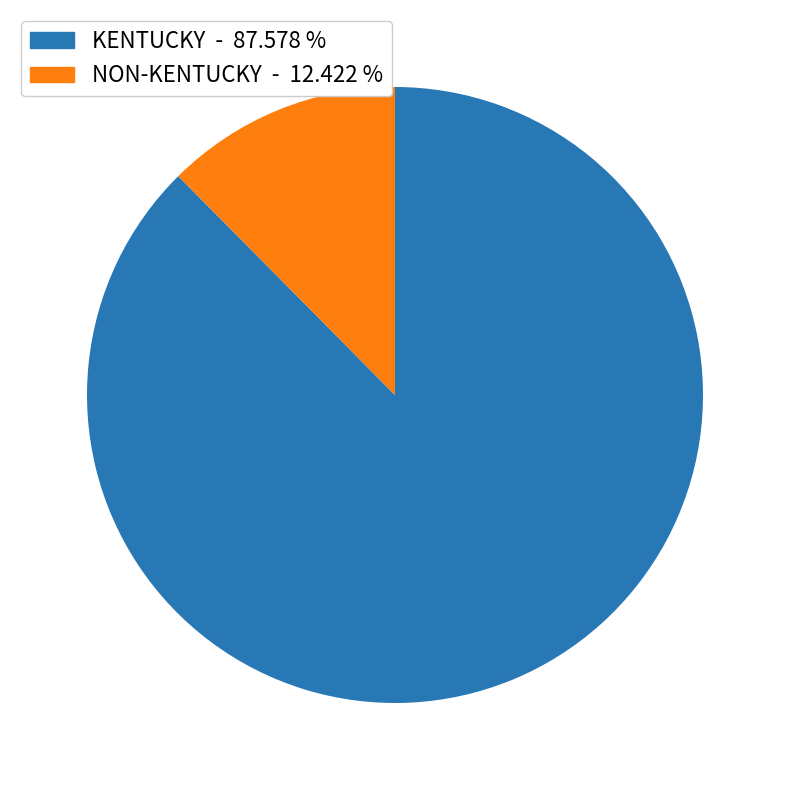

Is there a majority slice in this chart?

Yes